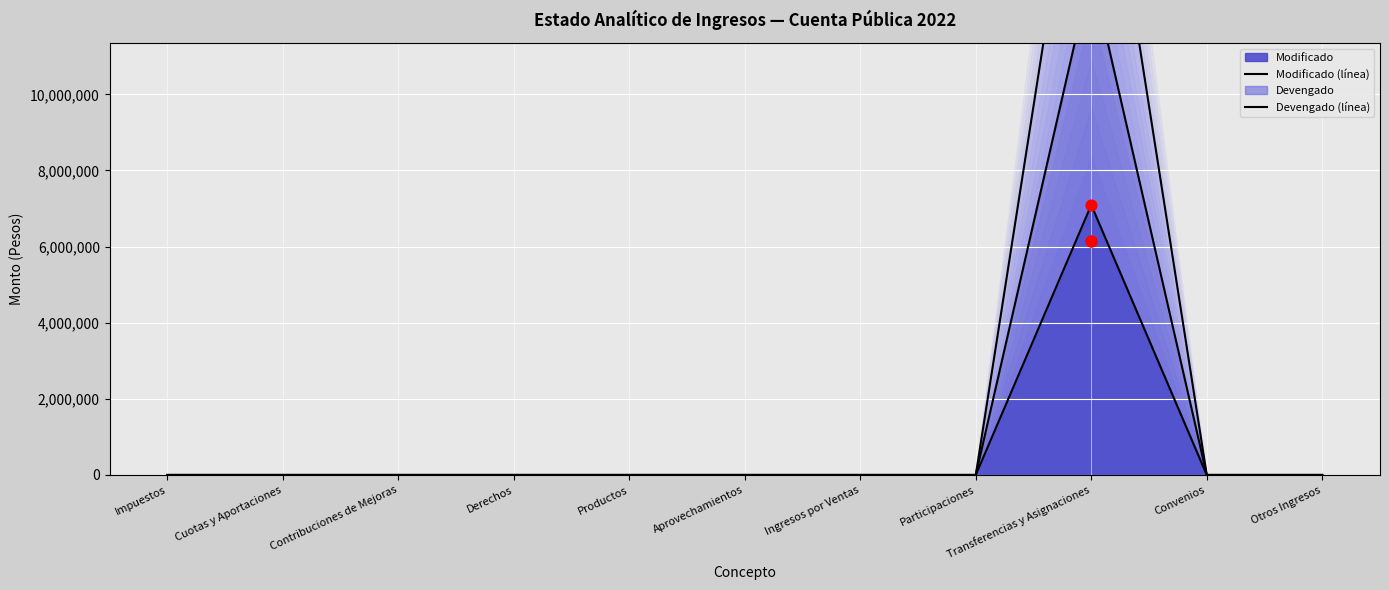

Which series reaches the minimum Y coordinate?

Modificado (línea)